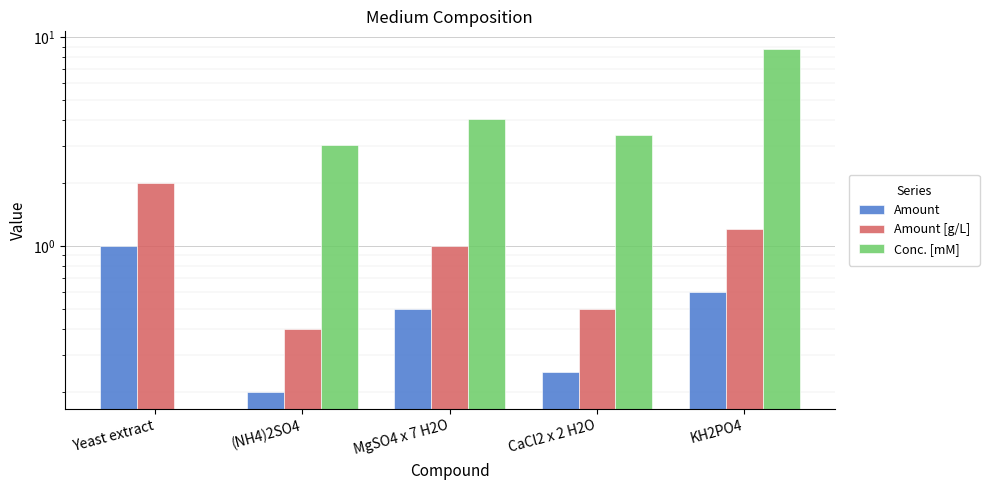

Where does the Conc. [mM] series first go above 3?

(NH4)2SO4